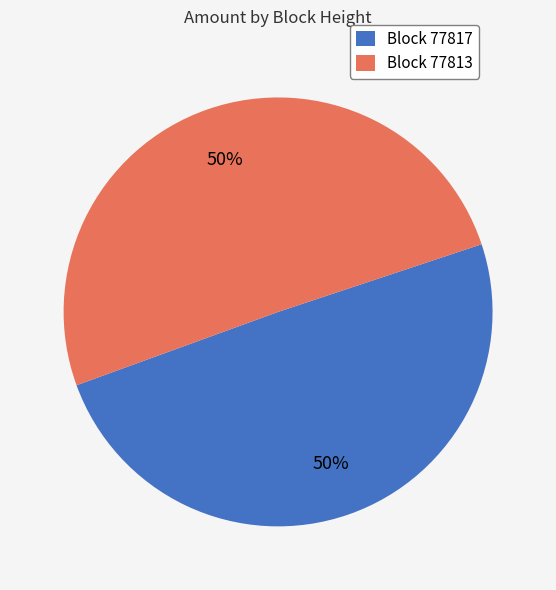

What is the ratio of the value at Block 77813 to the value at Block 77817?

1.0